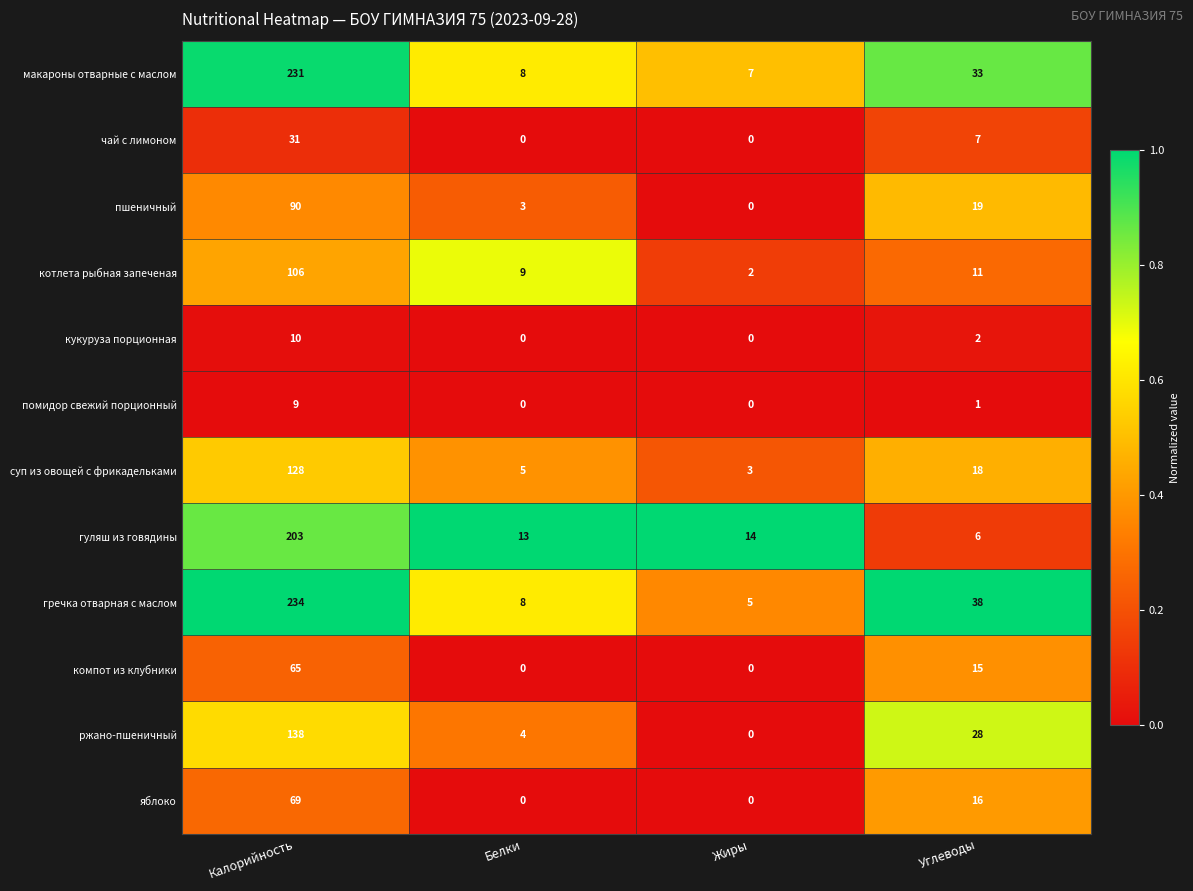

Which label corresponds to the largest value in the chart?

Калорийность